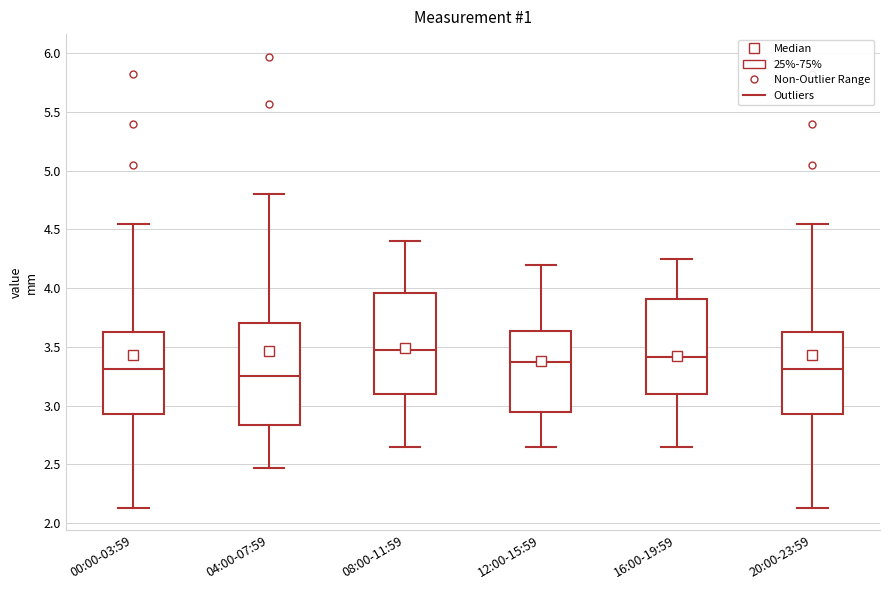

Where does the lower whisker of the box for 12:00-15:59 end on the y-axis? The values are not printed on the chart, so give them approximately, as read against the axis.

2.65